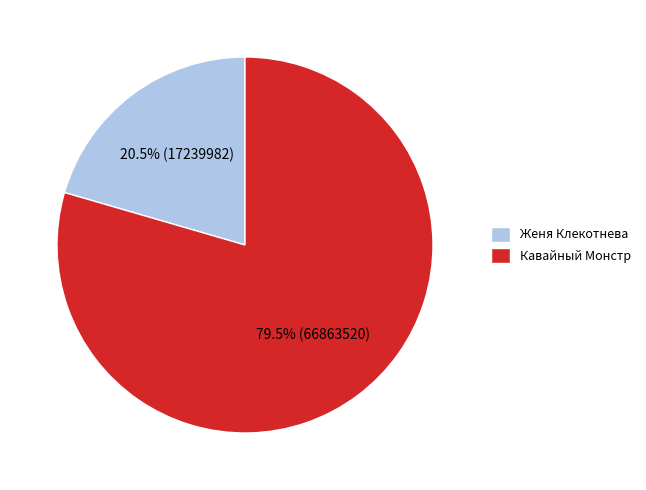

To the nearest percent, what is the difference between the Кавайный Монстр and Женя Клекотнева slice percentages?

59%